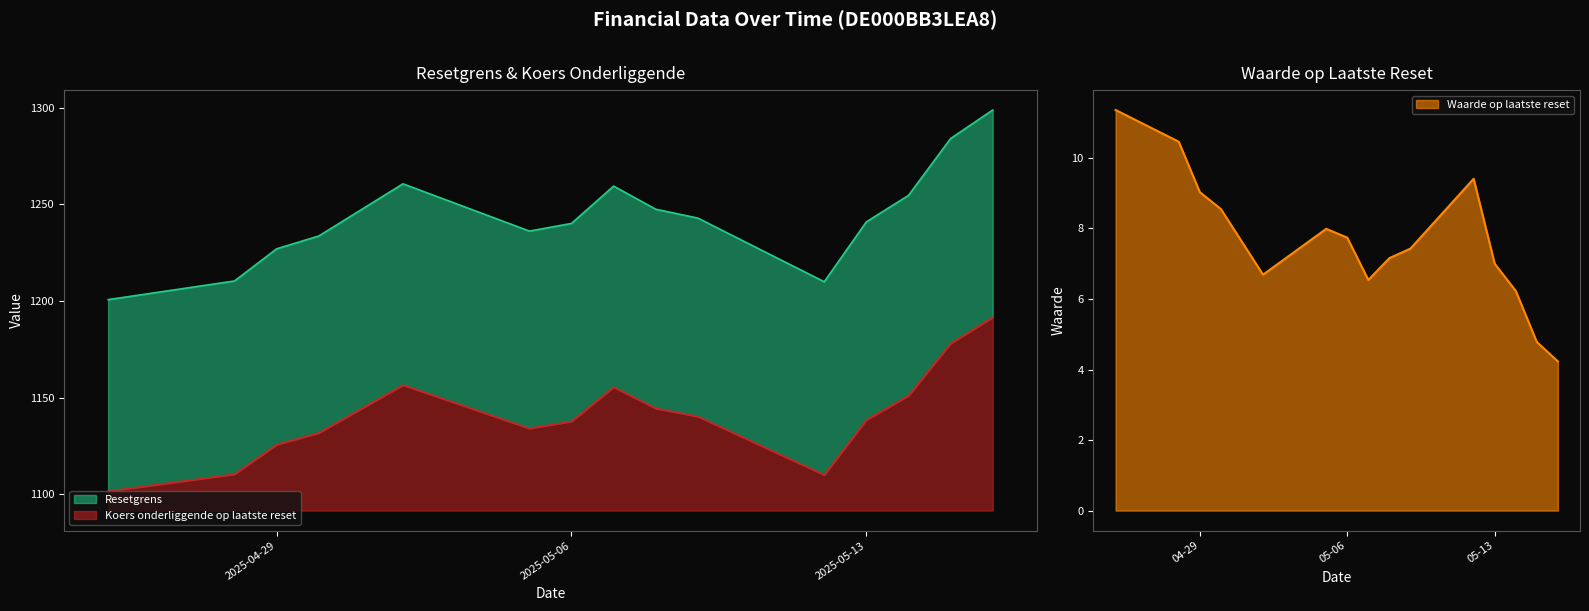

At which category does Resetgrens reach its first local peak?

2025-05-02